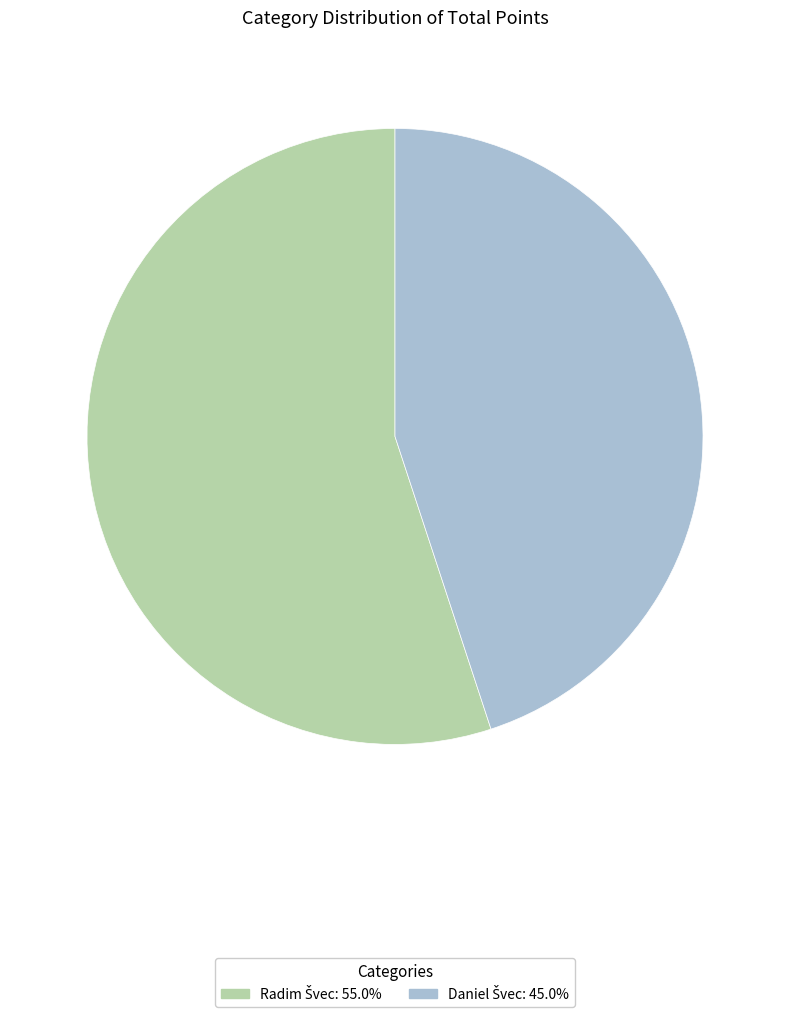

Is there any slice that represents more than half of the pie?

Yes